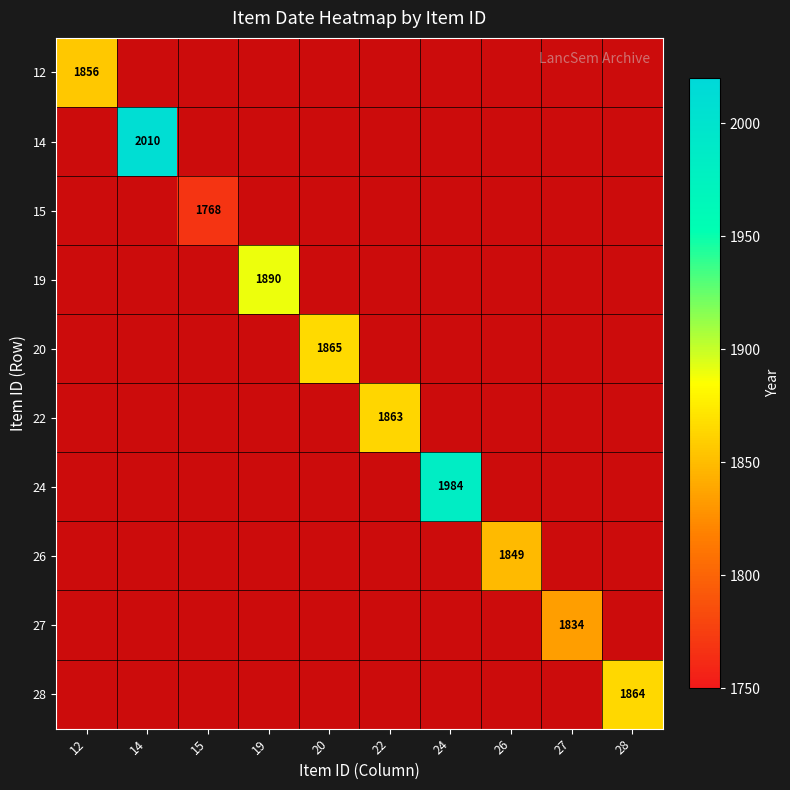

How many distinct data groups are displayed?

10